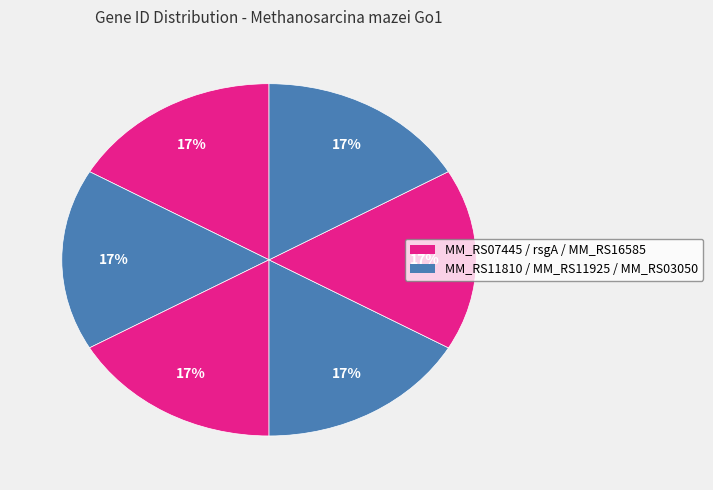

How many segments does this pie chart have?

6